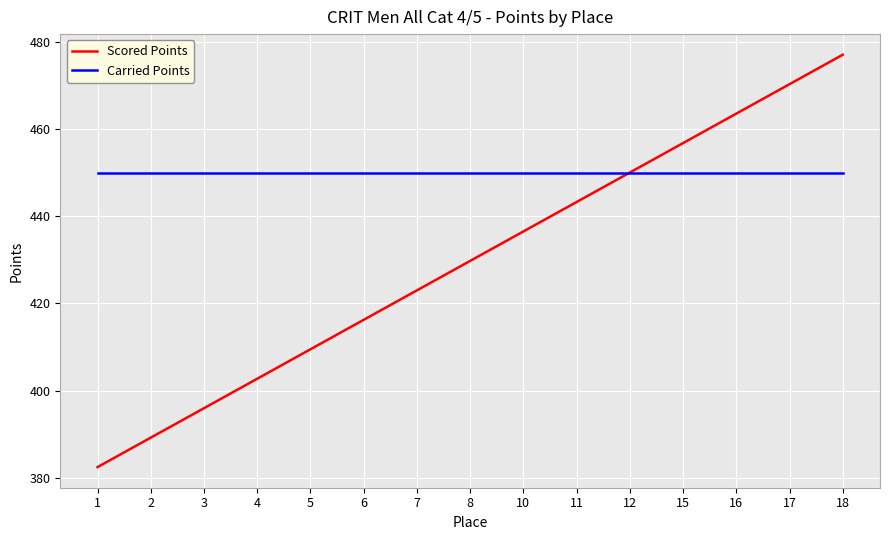

Which series changed the most between 5 and 8?

Scored Points